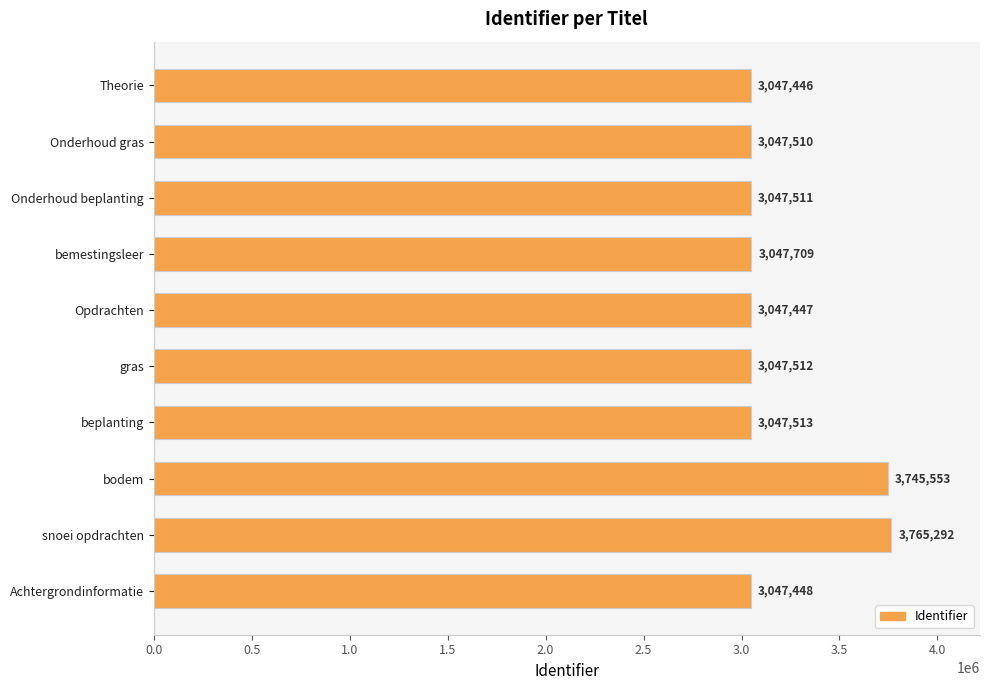

Reading top to bottom, what are all the values shown in this chart?

3047446	3047510	3047511	3047709	3047447	3047512	3047513	3745553	3765292	3047448